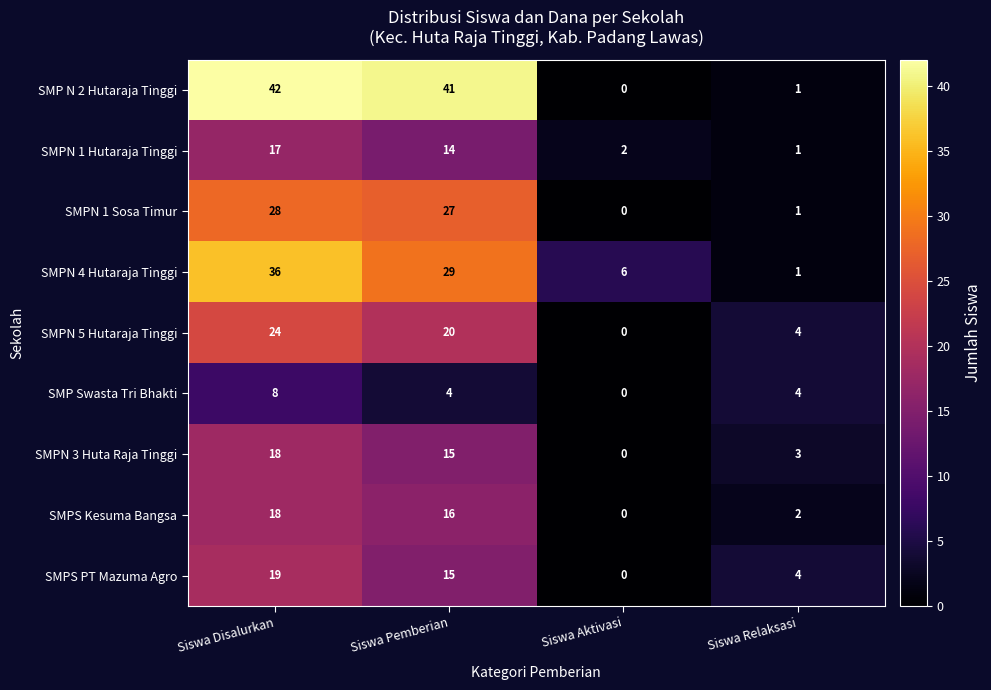

Where is SMPN 1 Hutaraja Tinggi nearest to the value 9?

Siswa Pemberian